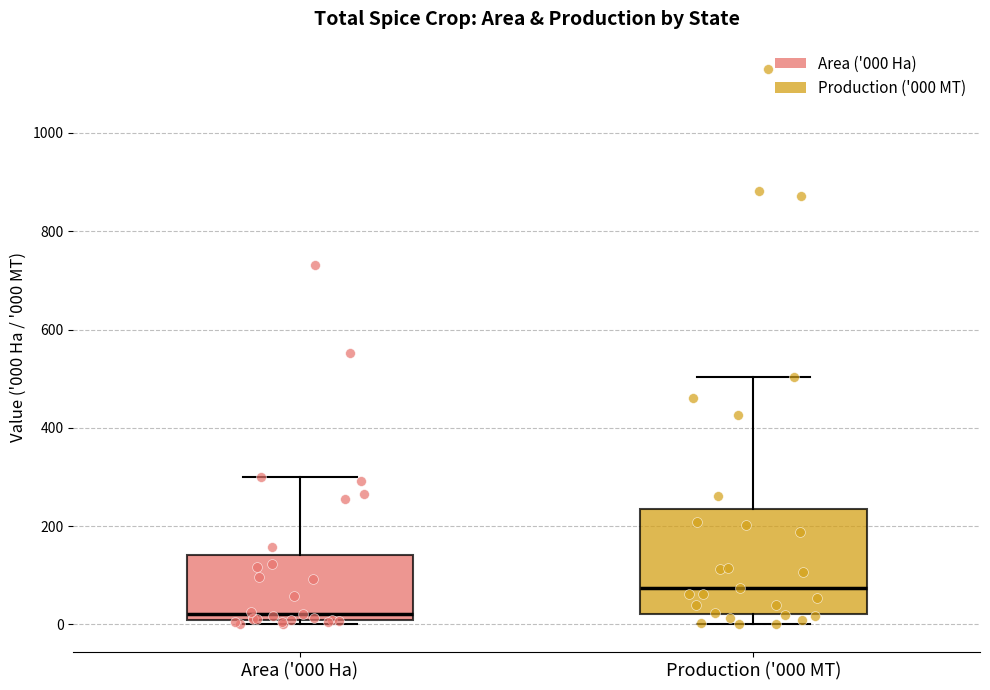

Which box has the highest median line?

Production ('000 MT)